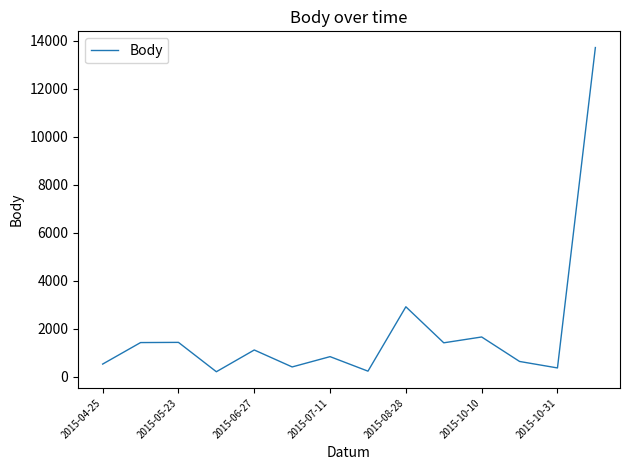

What is the difference between the maximum and minimum values?

13507